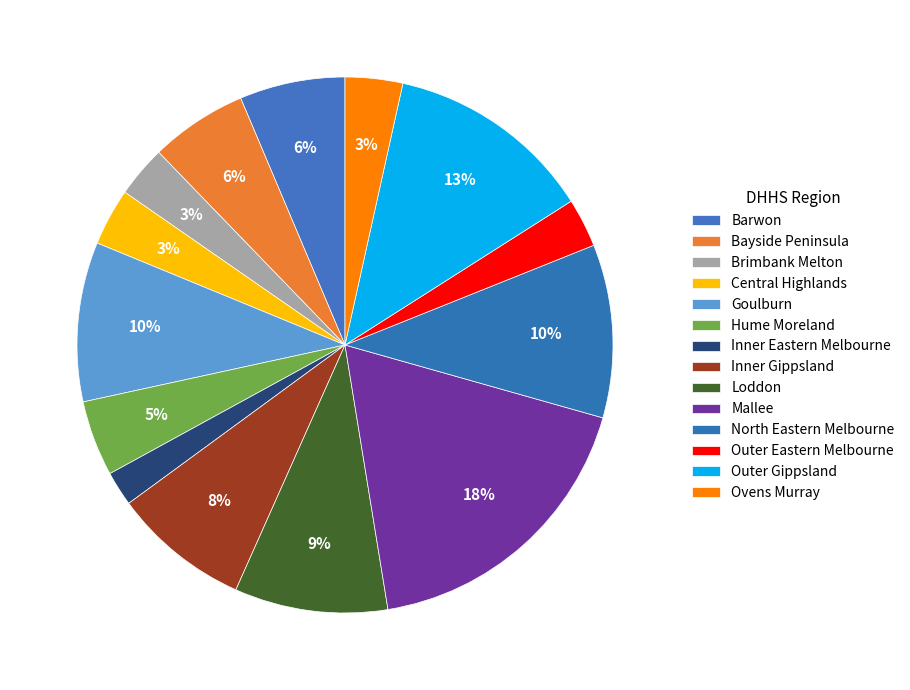

Between Outer Gippsland and Ovens Murray, which is larger?

Outer Gippsland